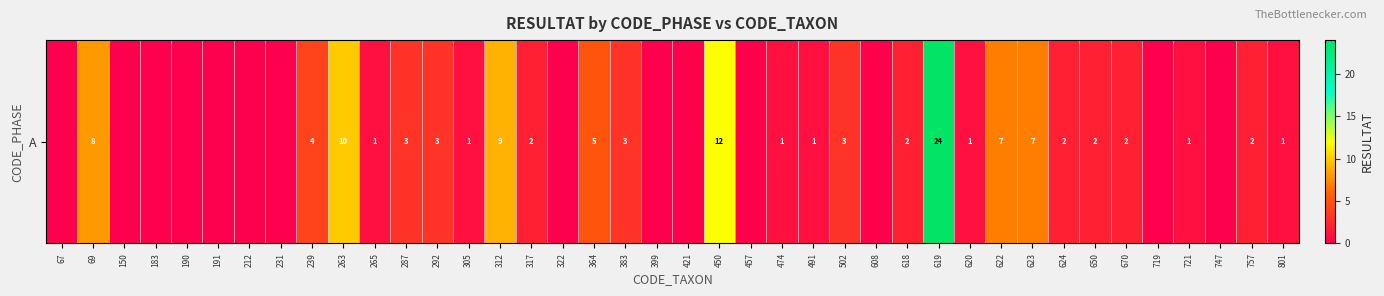

Is it true that the value at 502 is 3?

True